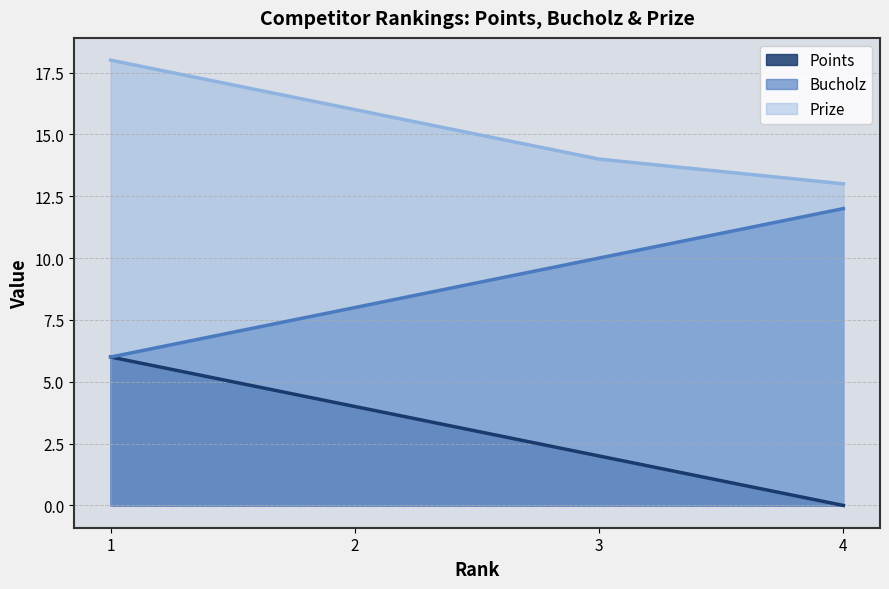

The value of Prize at 4 is 23. True or false?

False